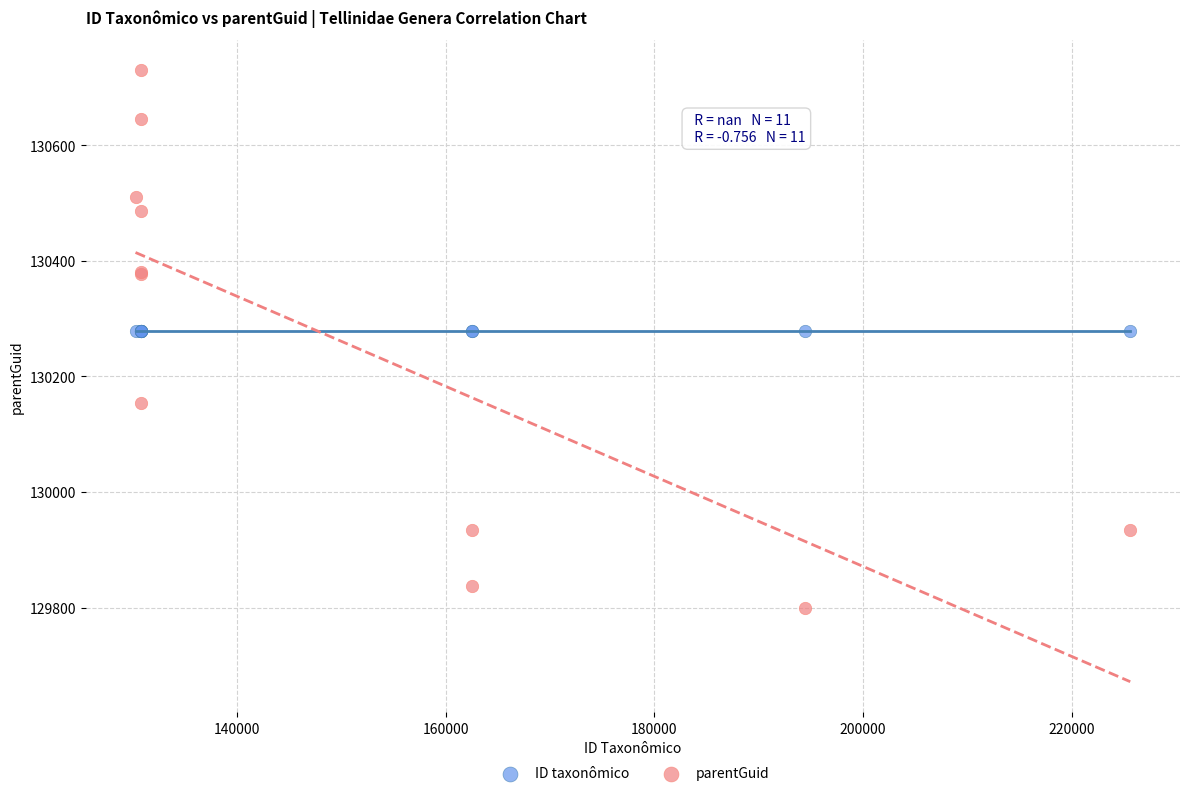

Which series reaches the maximum Y coordinate?

parentGuid